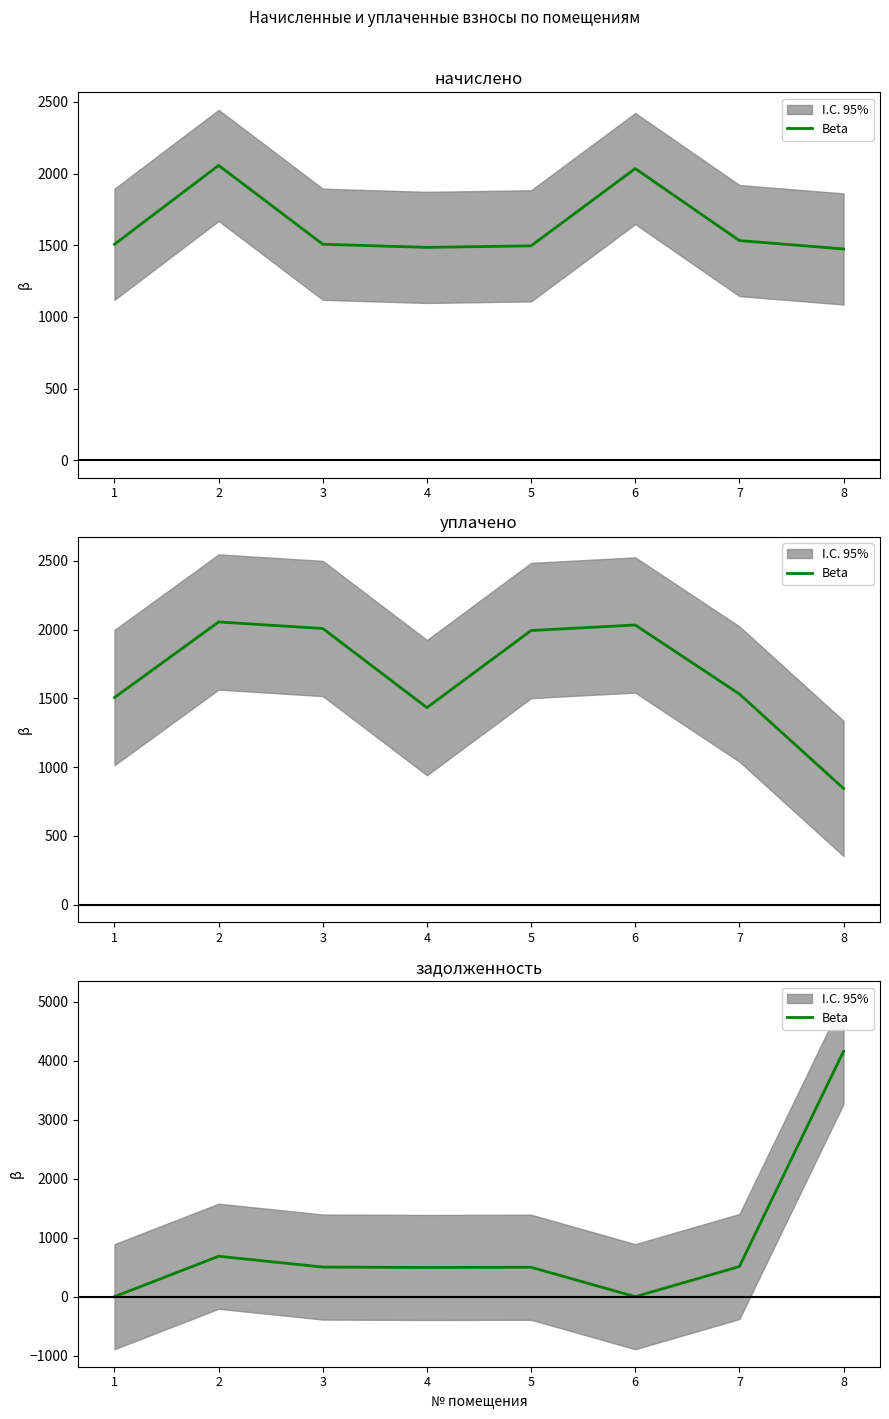

How many data points are less than 502?

4